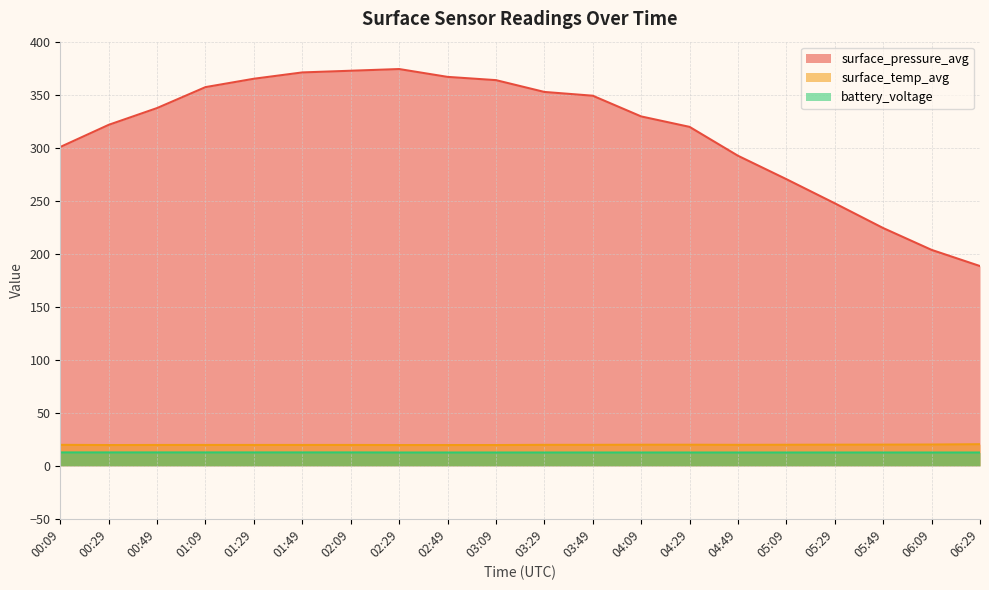

Between 06:09 and 04:49, which is larger?

04:49